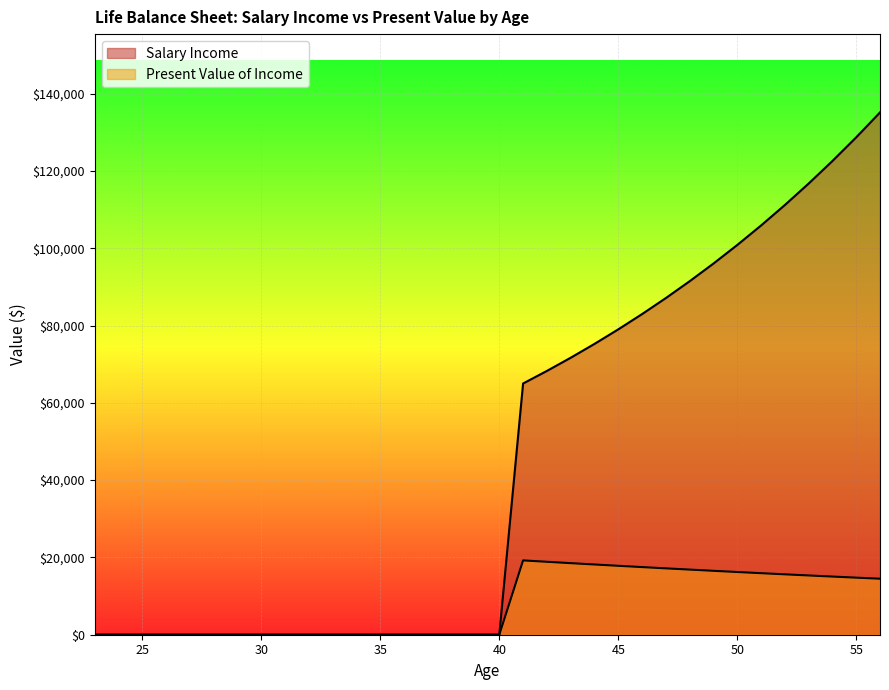

What is the difference between the maximum and minimum values in the Present Value of Income series?

19231.2